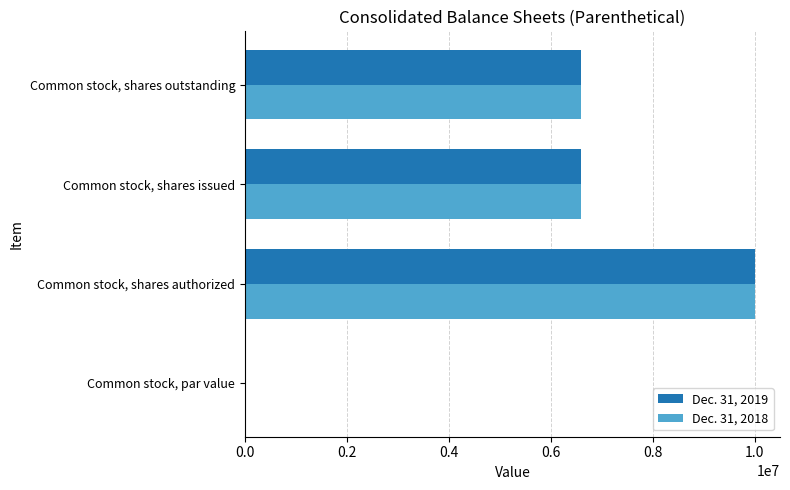

What is the sum of the Dec. 31, 2018 values at Common stock, shares issued and Common stock, shares authorized?

16599912.0